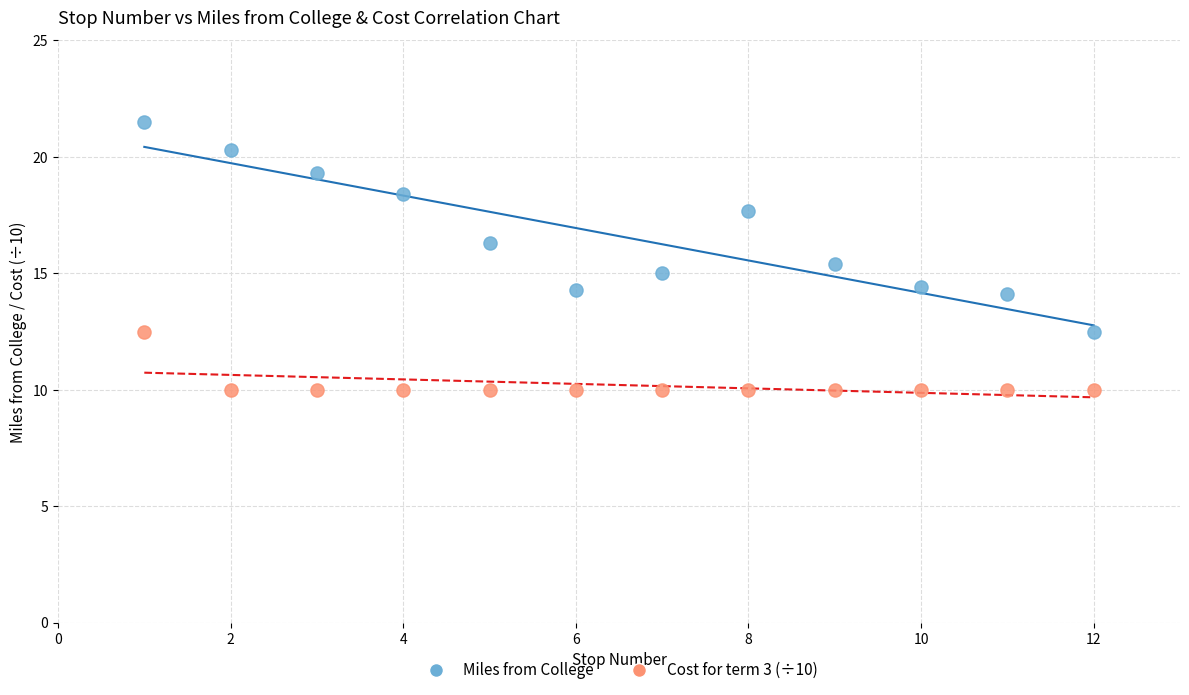

Which series has the largest Y range (max minus min)?

Miles from College